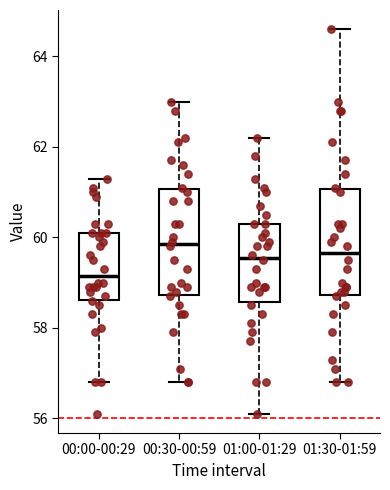

Reading left to right, transcribe this box plot: for each box, give where its median line is, the range the box spans, and where its two whiskers end, as read against the y-axis. The values are not printed on the chart, so give them approximately, as read against the axis.

00:00-00:29: median 59.2, box 58.6 to 60.2, whiskers 56.8 to 61.4
00:30-00:59: median 59.8, box 58.8 to 61.0, whiskers 56.8 to 63.0
01:00-01:29: median 59.6, box 58.6 to 60.4, whiskers 56.2 to 62.2
01:30-01:59: median 59.6, box 58.8 to 61.0, whiskers 56.8 to 64.6